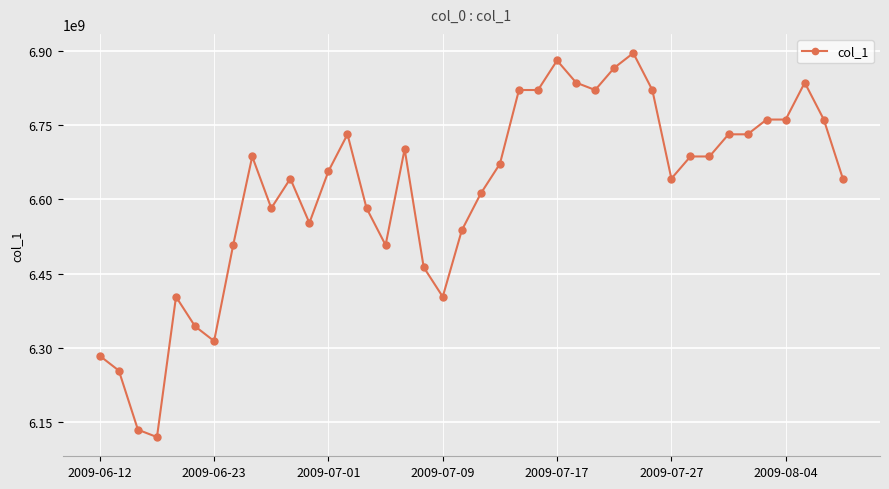

What is the greatest value displayed?

6896560000